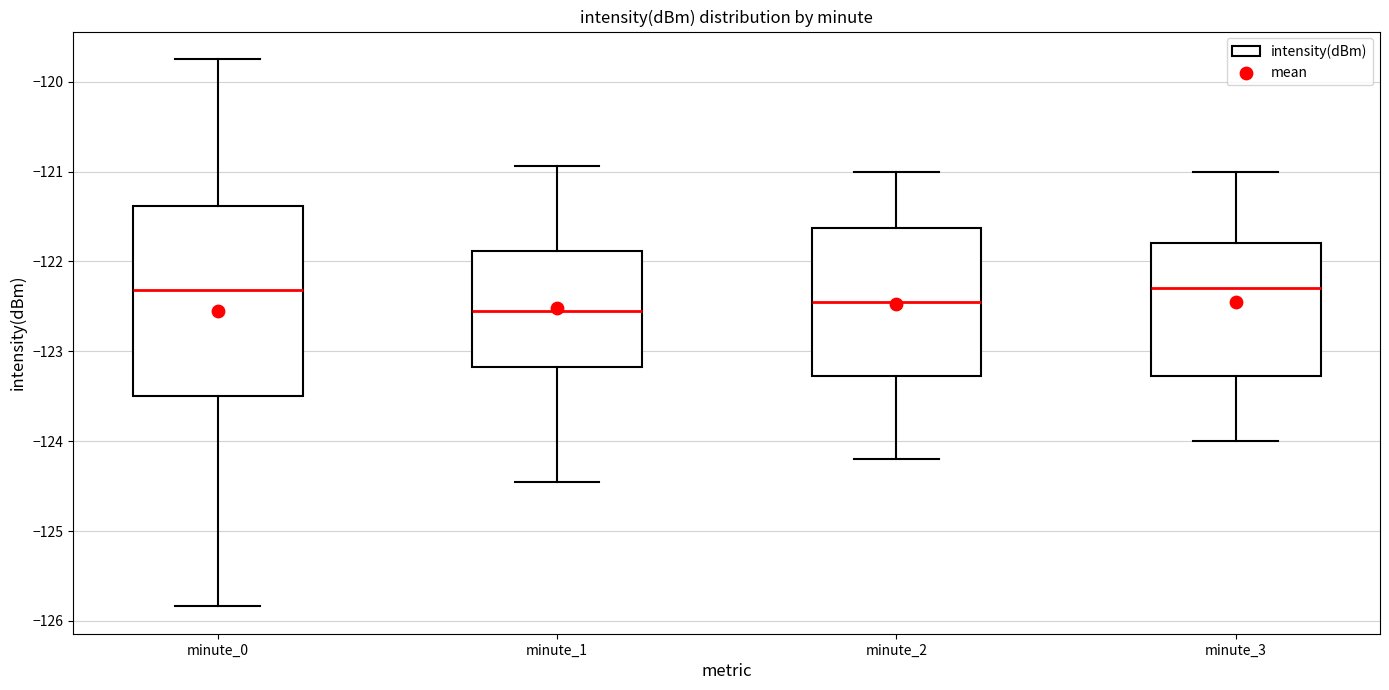

Comparing the boxes themselves (not the whiskers), which one is the tallest?

minute_0